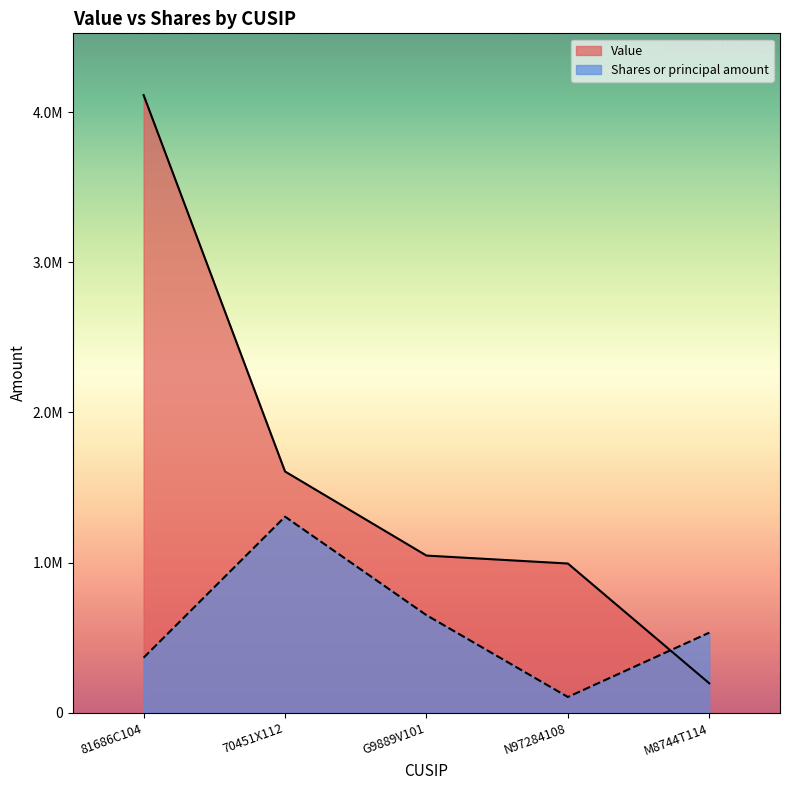

Is it true that Shares or principal amount equals 650263 at G9889V101?

True